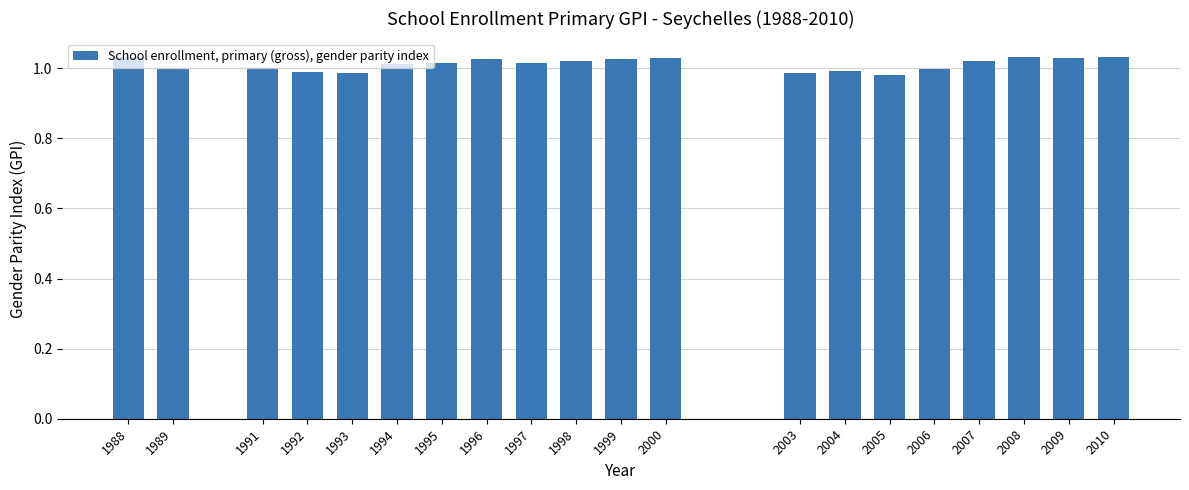

The value at 1997 is 0.3. True or false?

False